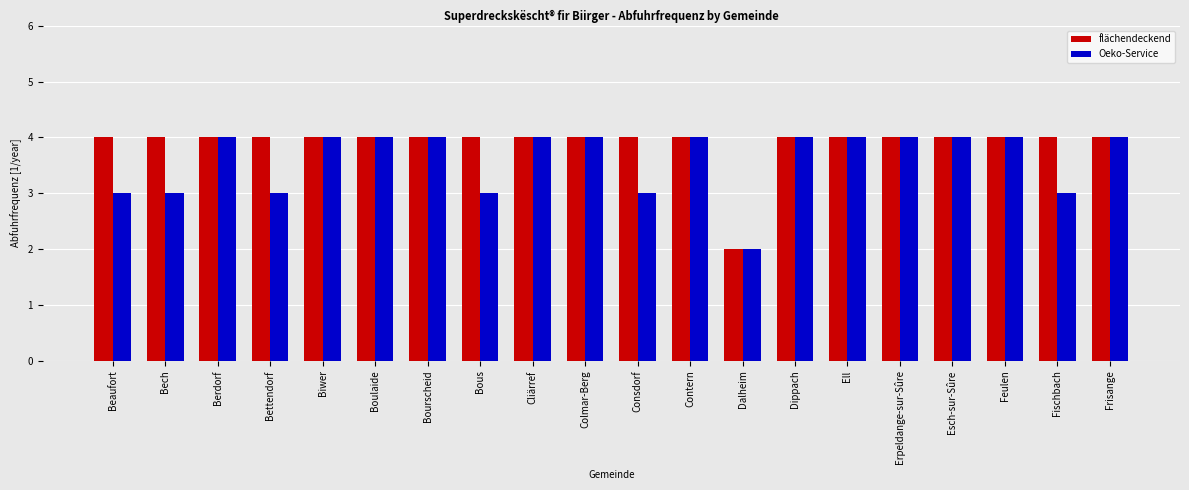

What is the minimum value for Oeko-Service?

2